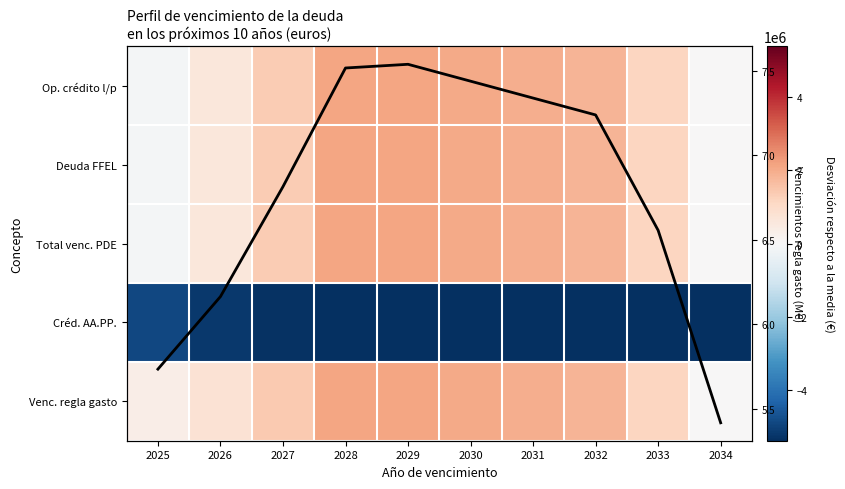

Which series has the largest range (max minus min)?

Op. crédito l/p